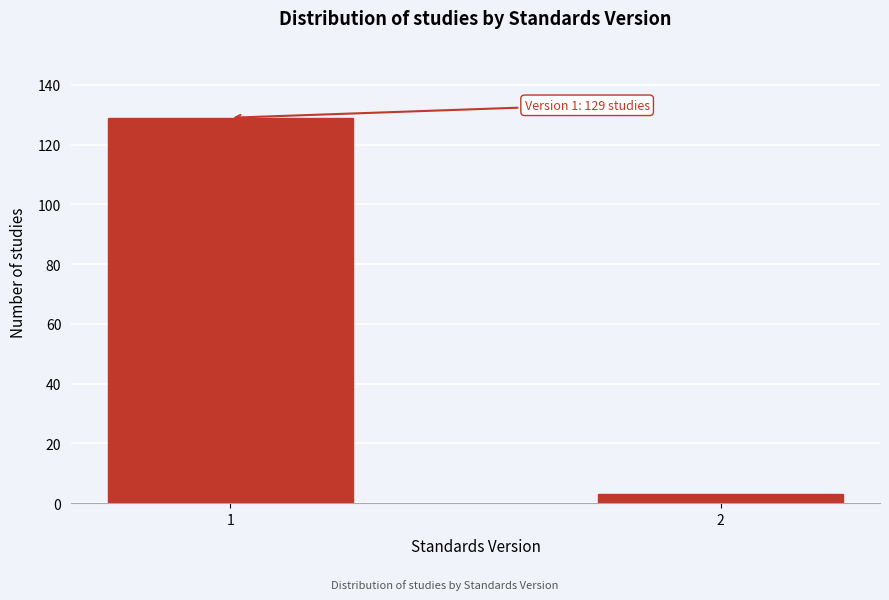

Reading left to right, transcribe all the data shown in this chart.

129	3